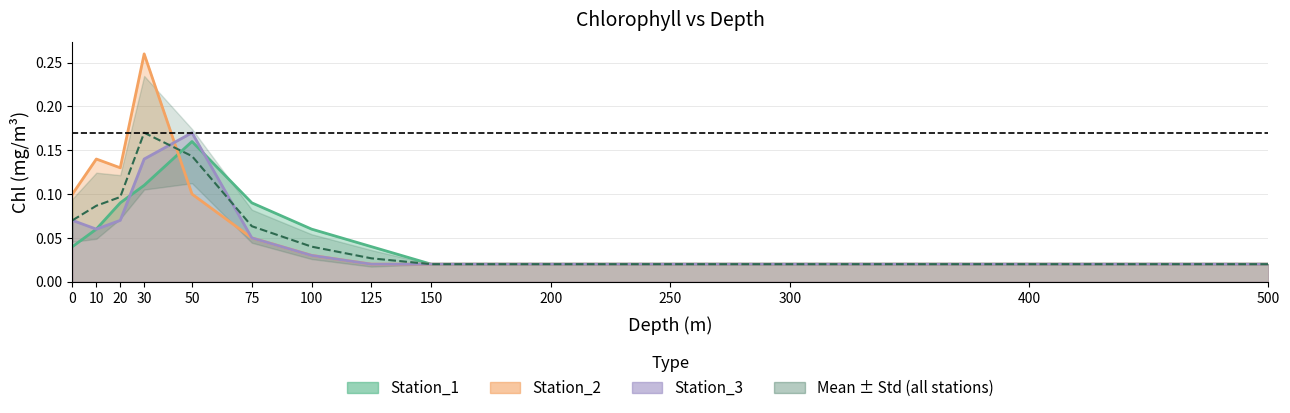

At which category is the sum across all series the highest?

30